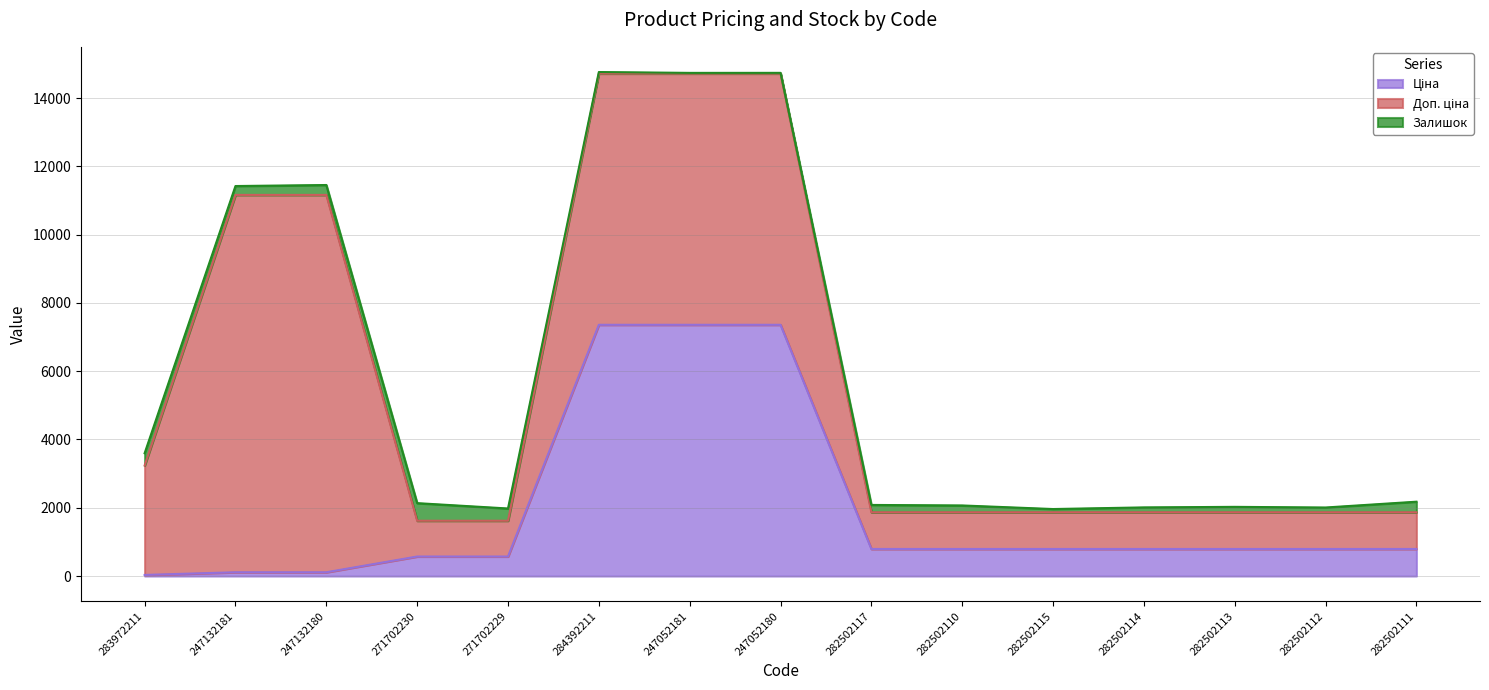

Reading left to right, extract all data points from this chart.

Ціна: 32.0	110.5	110.5	571.6	571.6	7360.2	7360.2	7360.2	793.0	793.0	793.0	793.0	793.0	793.0	793.0
Доп. ціна: 3205.0	11055.0	11055.0	1048.0	1048.0	7360.2	7360.2	7360.2	1074.6	1074.6	1074.6	1074.6	1074.6	1074.6	1074.6
Залишок: 360.0	260.0	290.0	516.0	359.0	45.0	20.0	21.0	215.0	200.0	95.0	143.0	159.0	140.0	310.0